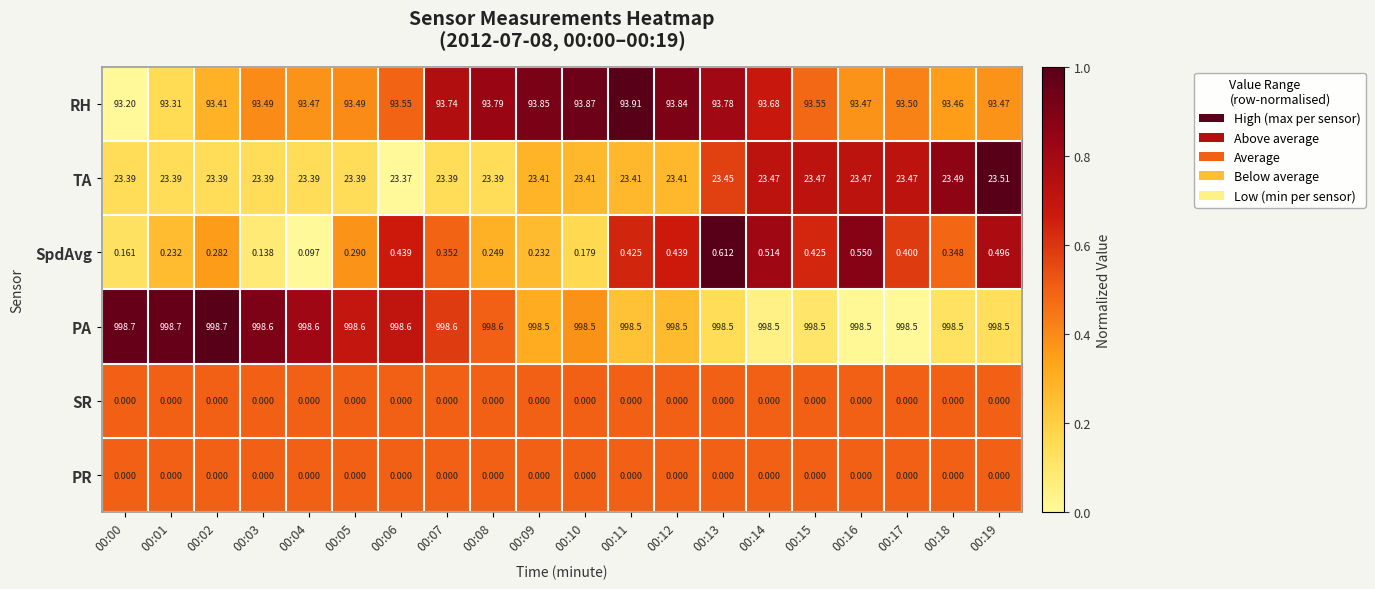

Is the value of RH at 00:12 greater than the value of SR at 00:08?

Yes